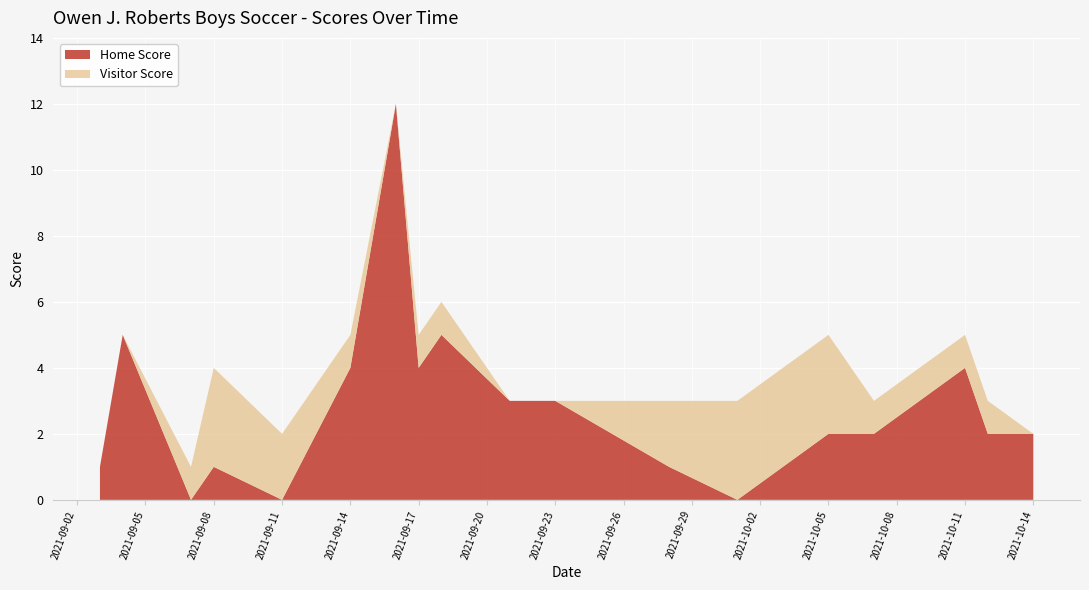

Reading right to left, extract all data points from this chart.

Home Score: 2	2	4	2	2	0	1	3	3	5	4	12	4	0	1	0	5	1
Visitor Score: 0	1	1	1	3	3	2	0	0	1	1	0	1	2	3	1	0	0